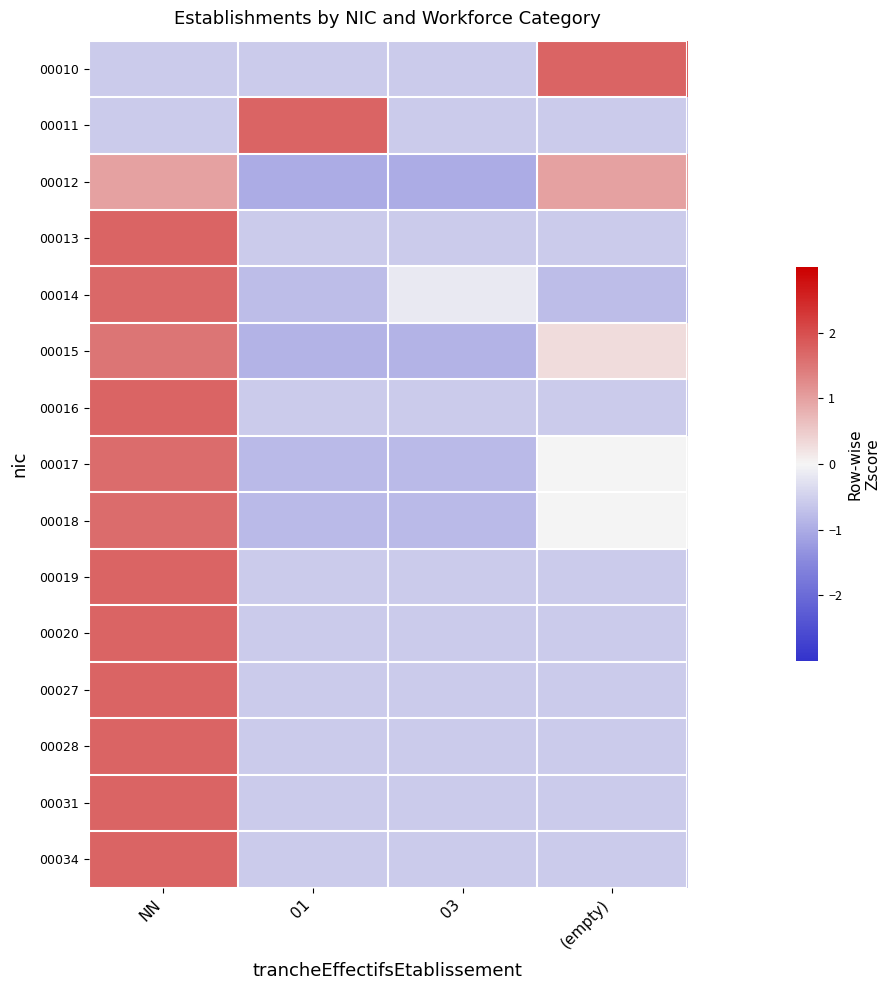

What is the maximum value shown in the chart?

1.7